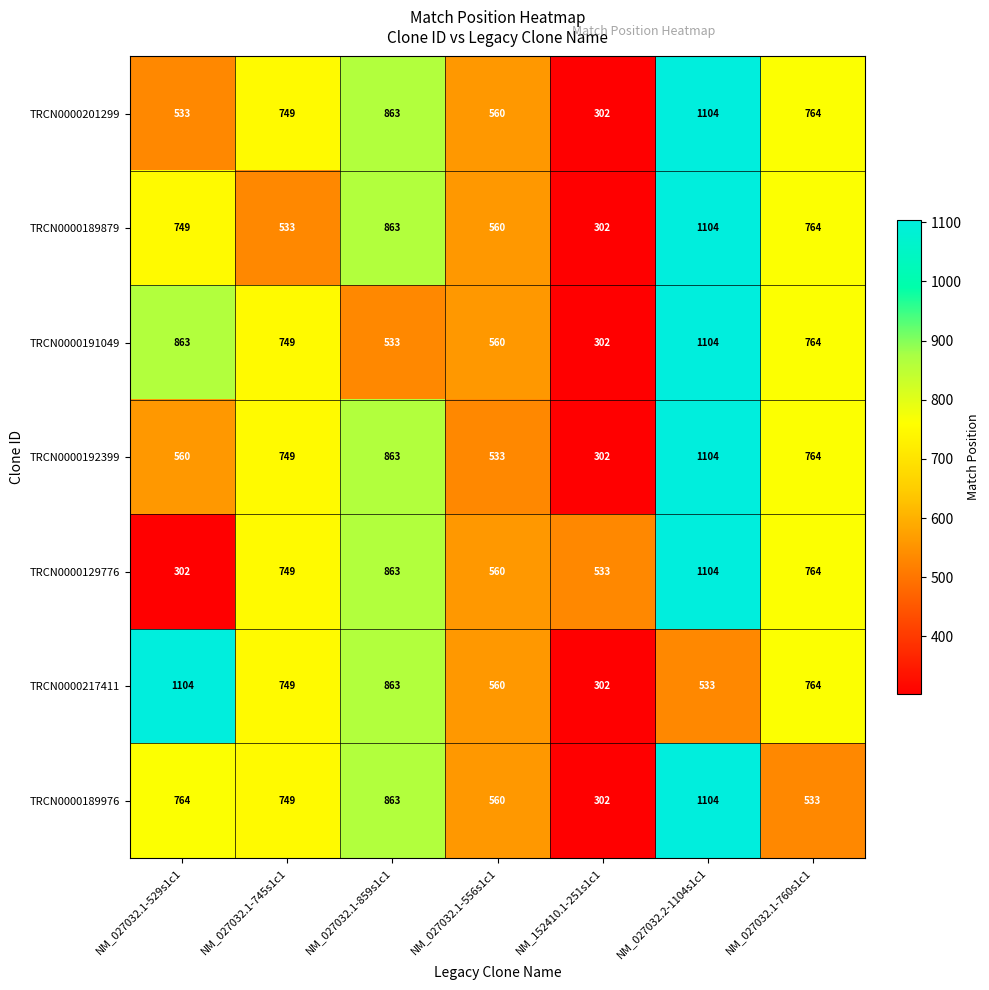

What value does the TRCN0000189976 series have at NM_027032.1-859s1c1, to the nearest 10?

860